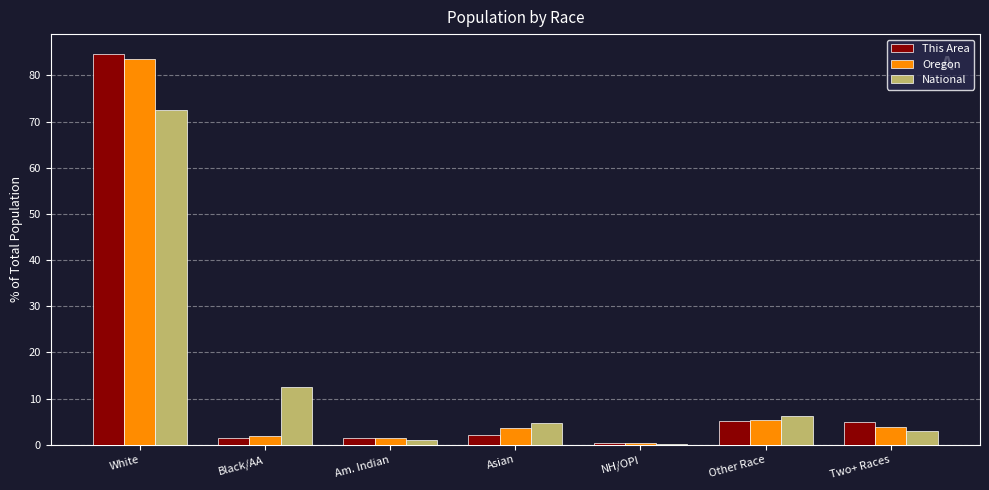

What is the approximate value of This Area at White?

84.7